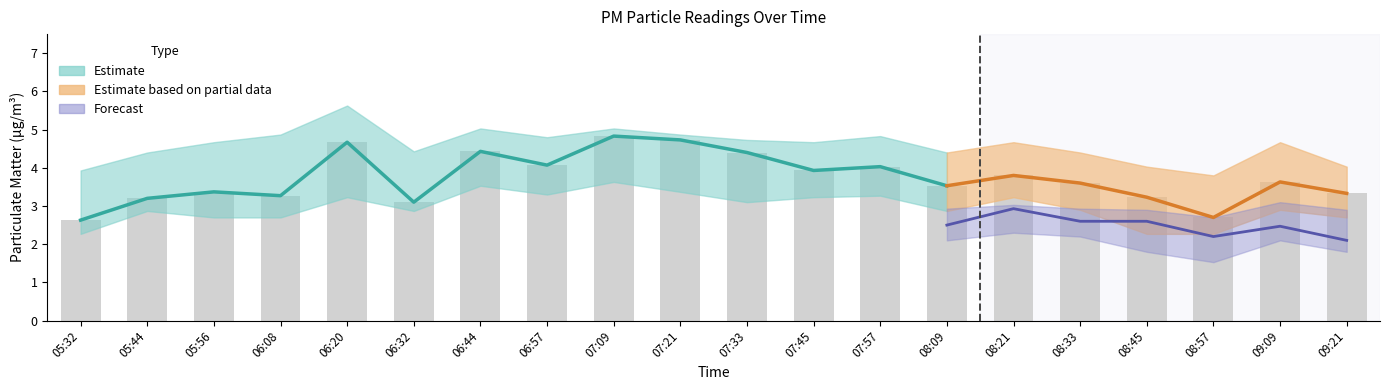

What is the label of the 13th bar from the left?

07:57